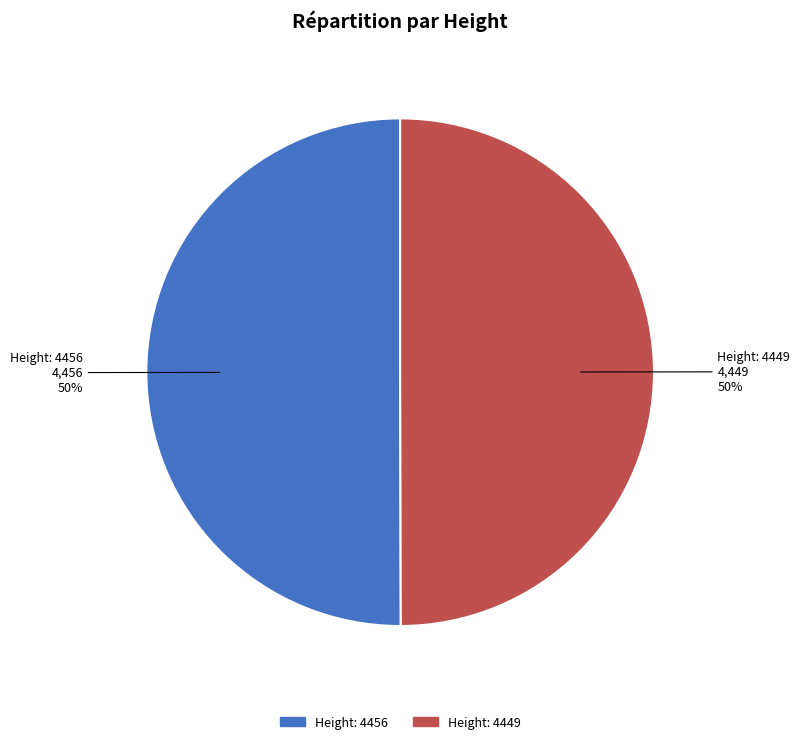

What is the ratio of the value at Height: 4449 to the value at Height: 4456?

1.0